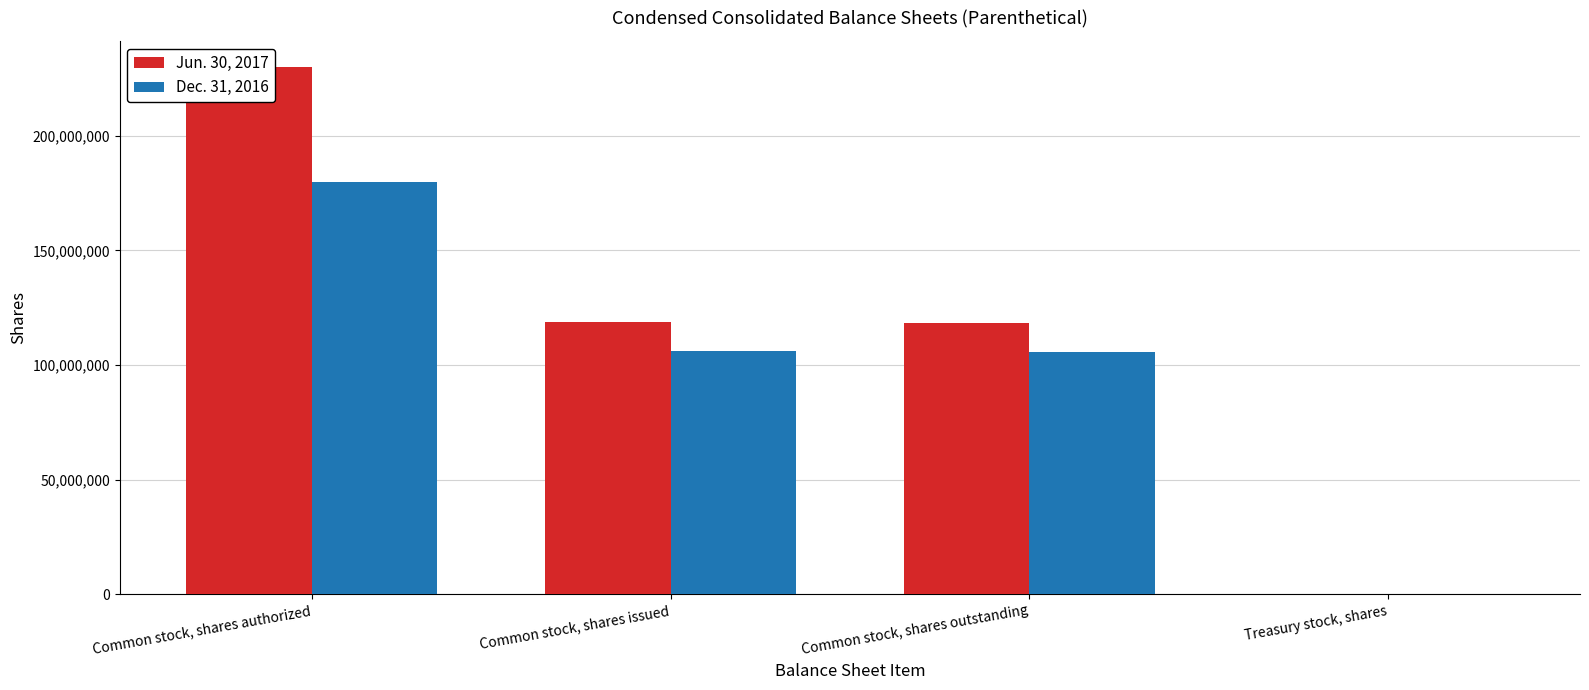

What position from the right is Common stock, shares issued?

3